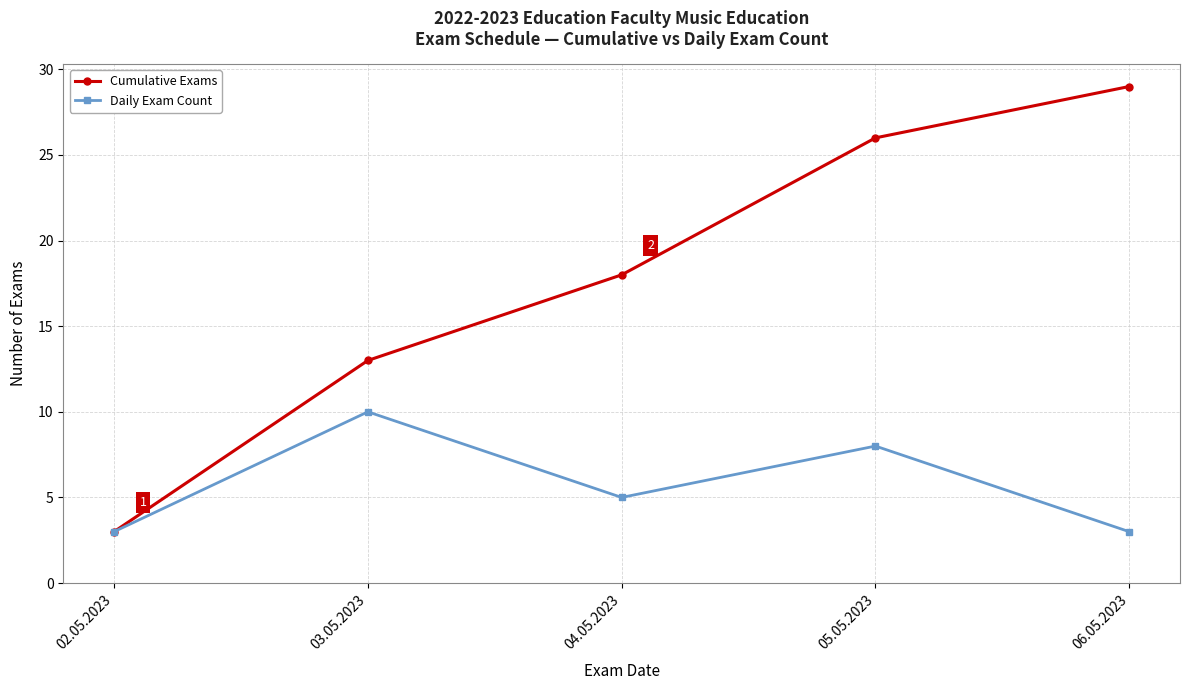

What is the greatest value displayed?

29